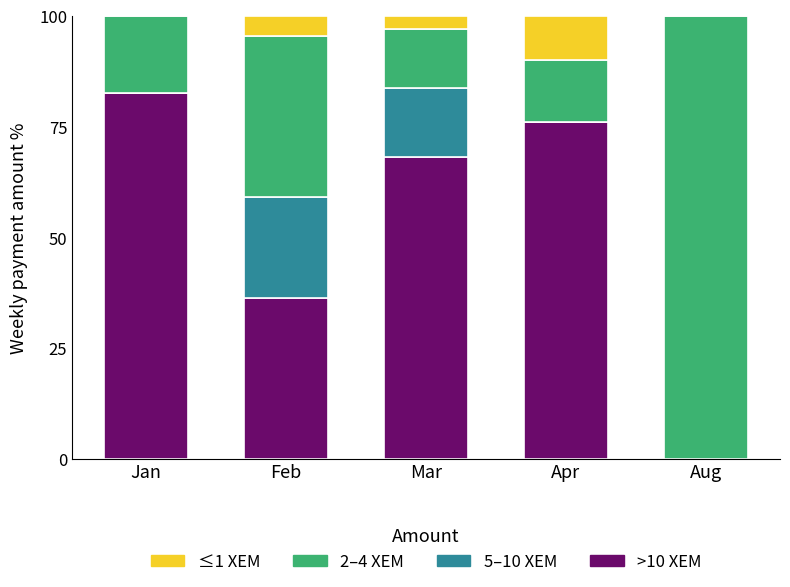

How many categories are shown in the chart?

5